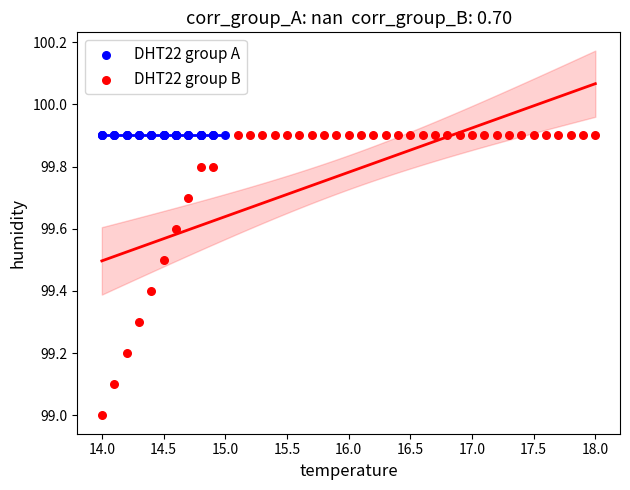

Which series reaches the minimum Y coordinate?

DHT22 group B